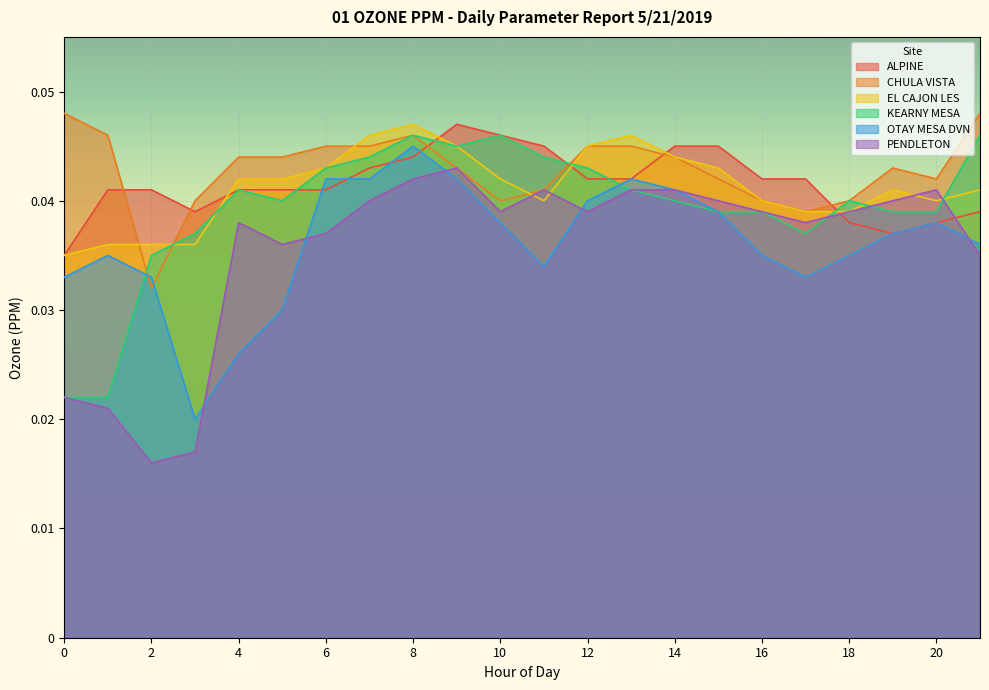

Rank the series by their maximum value, from lowest to highest.

PENDLETON, OTAY MESA DVN, KEARNY MESA, ALPINE, EL CAJON LES, CHULA VISTA